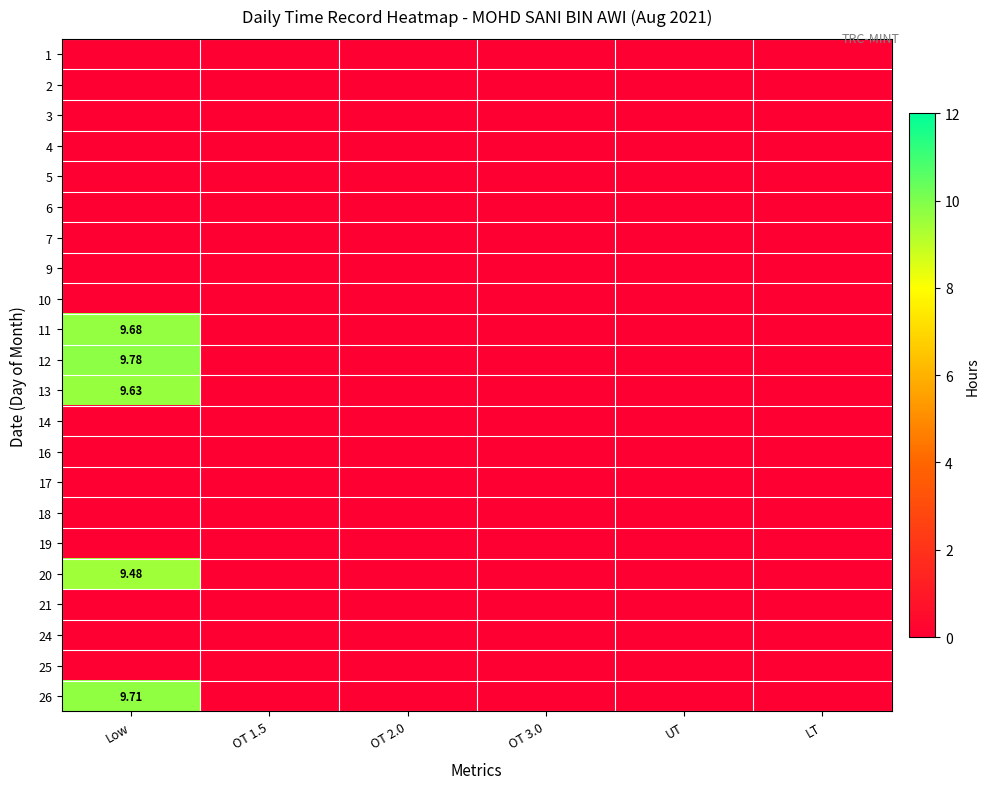

Which has a higher value, LT or OT 1.5?

LT